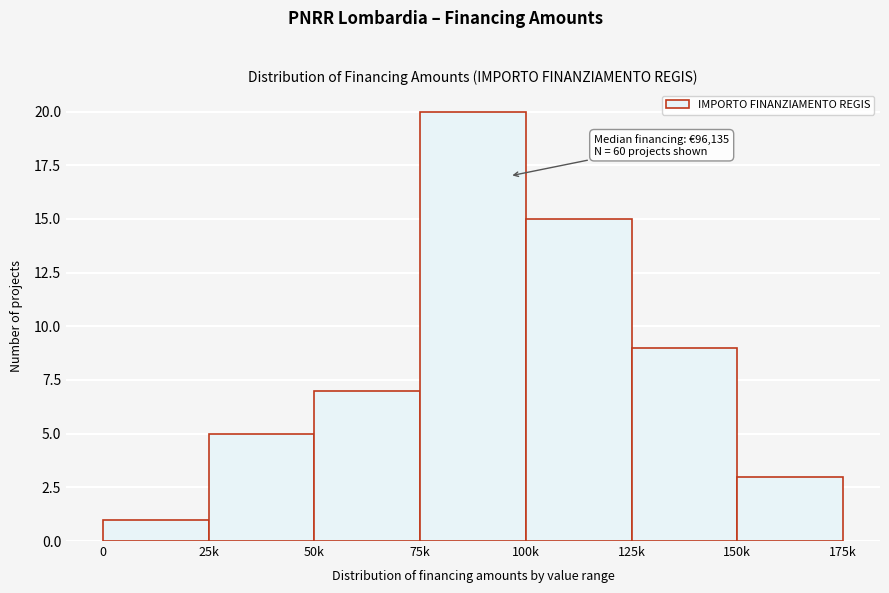

Reading right to left, list all the values displayed in this chart.

3	9	15	20	7	5	1